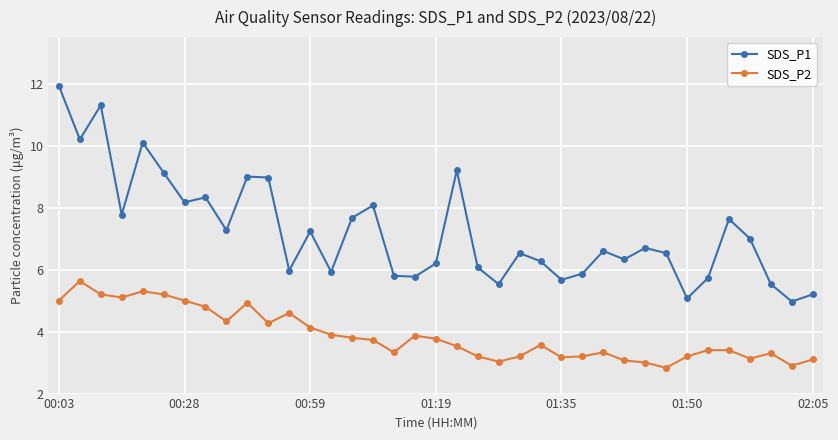

What is the value of the SDS_P1 point at the 16th from the left?

8.1